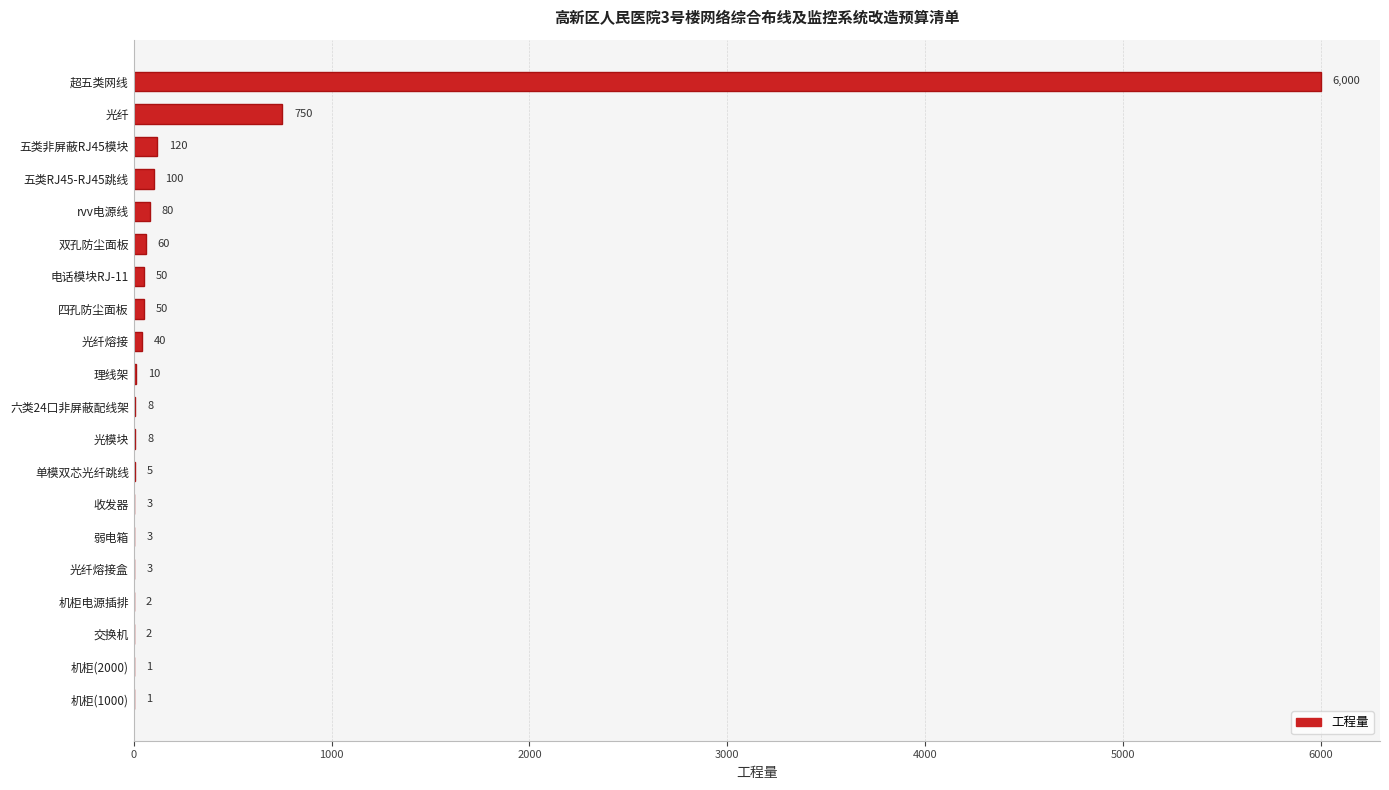

What is the change in value from 光纤 to 五类RJ45-RJ45跳线?

-650